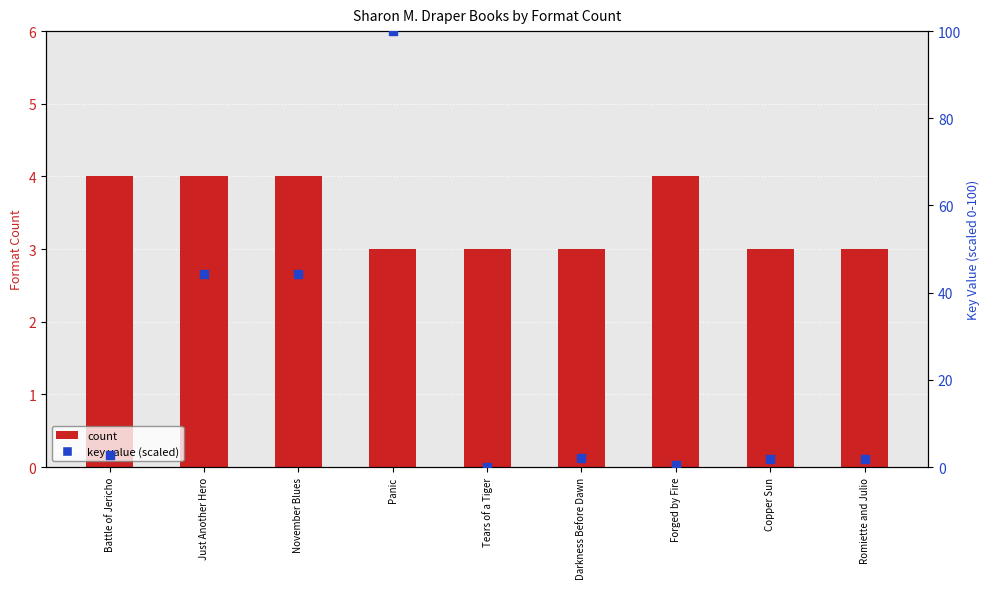

Which series has the largest total across all categories?

key value (scaled)